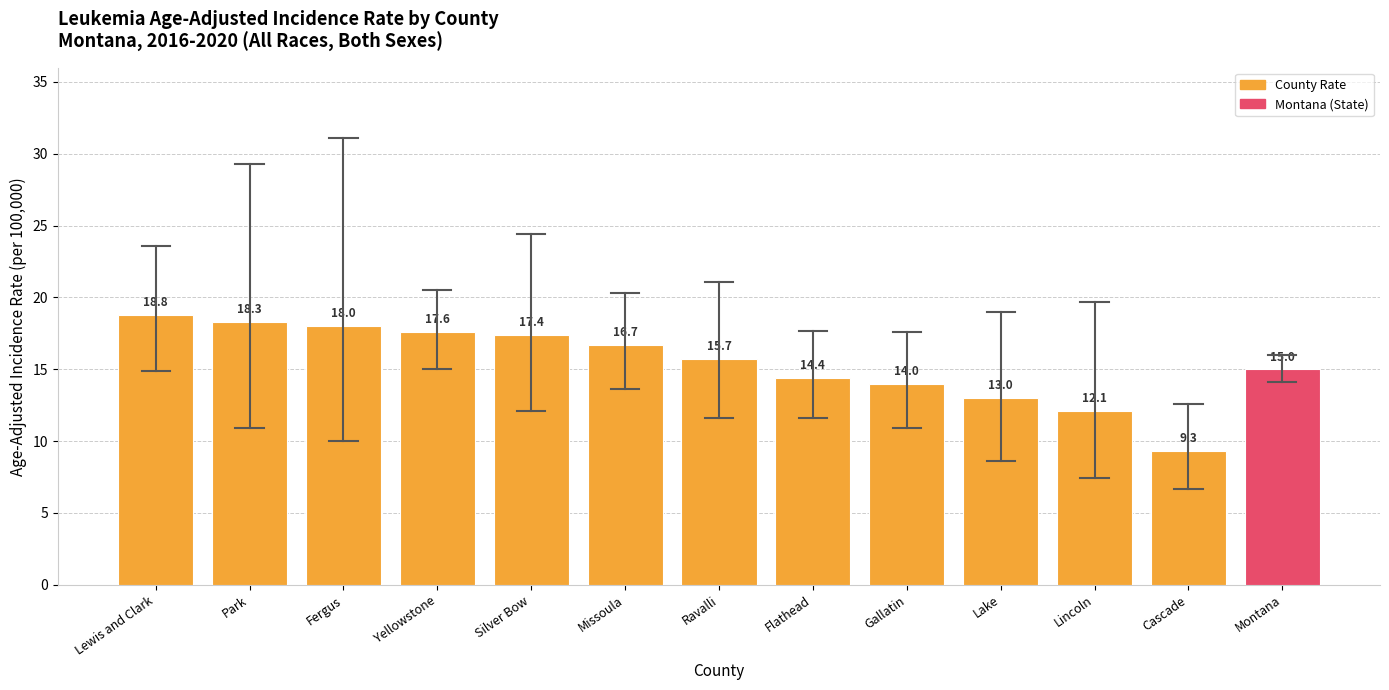

How many data points are less than 15?

5